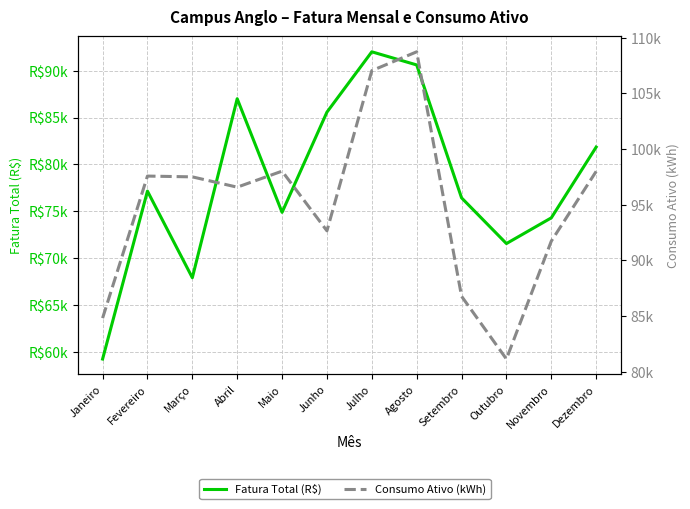

Rank the series by their average value, from highest to lowest.

Consumo Ativo (kWh), Fatura Total (R$)